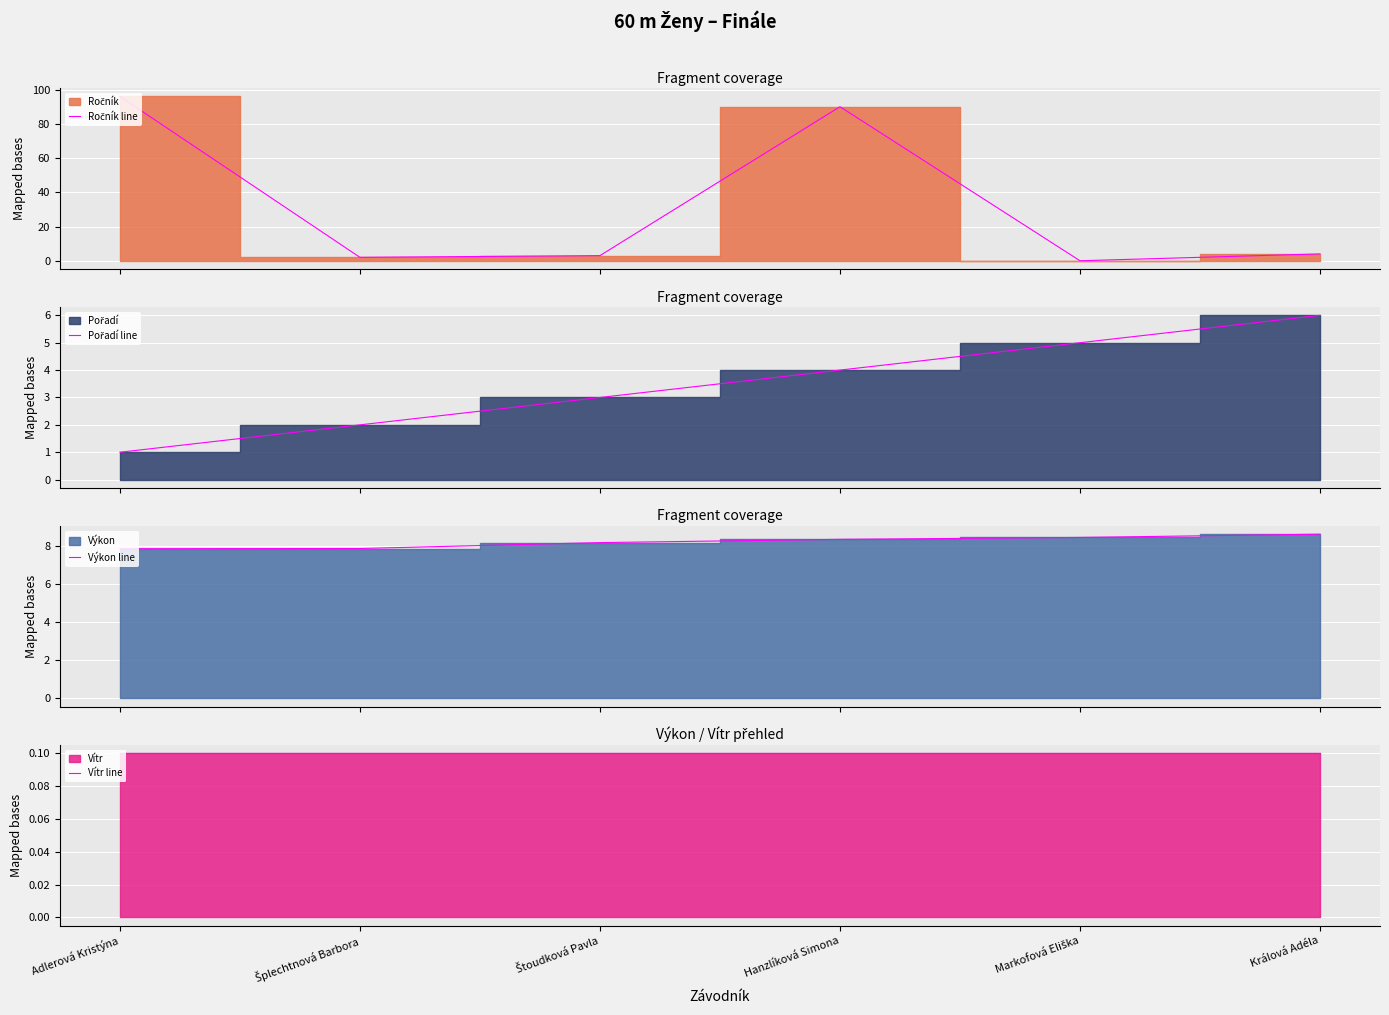

List the series in order of their peak value, highest first.

Ročník line, Výkon line, Pořadí line, Vítr line